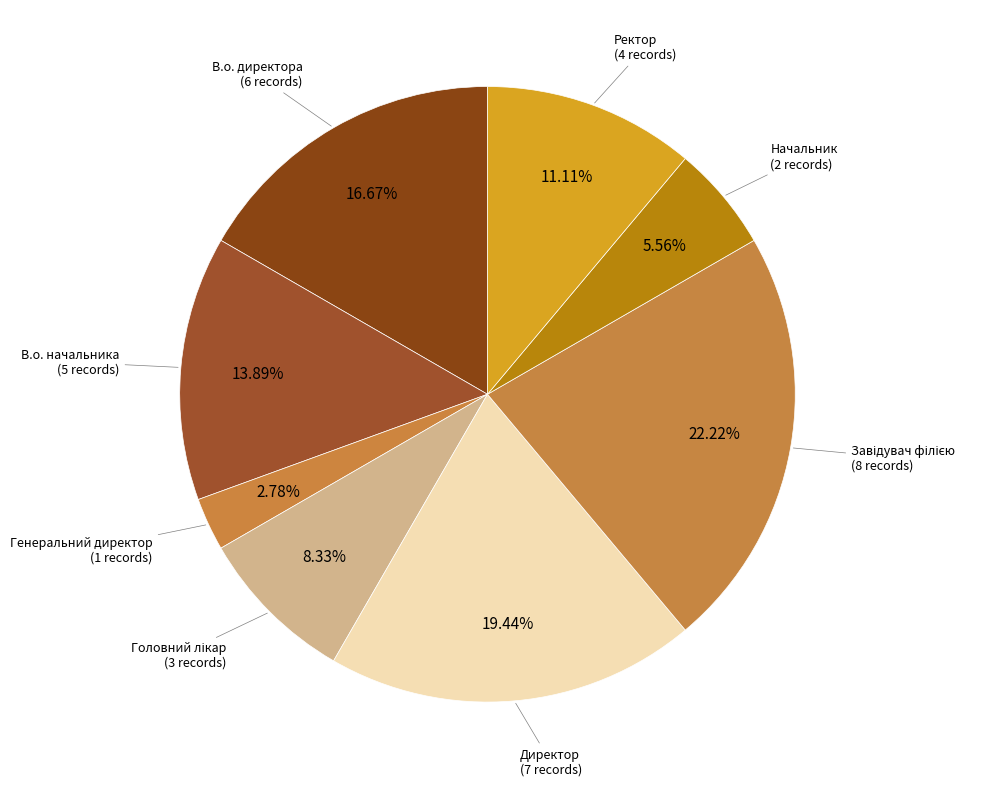

How many segments does this pie chart have?

8